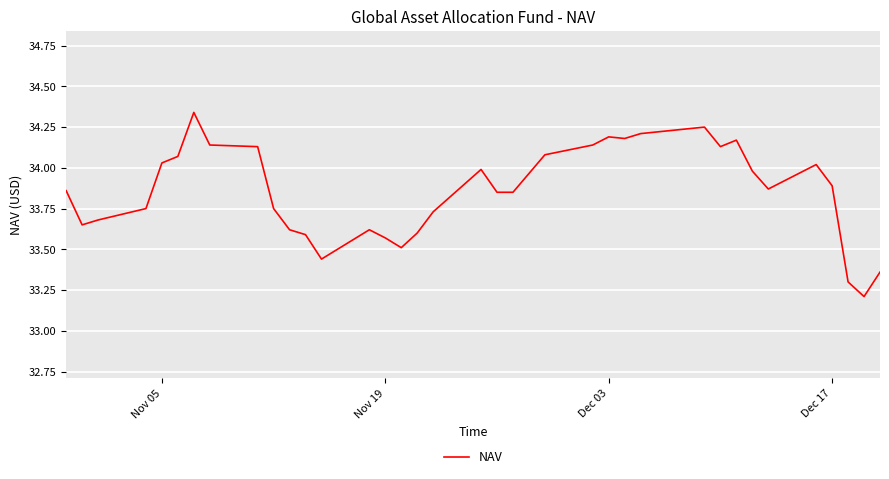

Does the chart display data point markers on the line(s)?

No